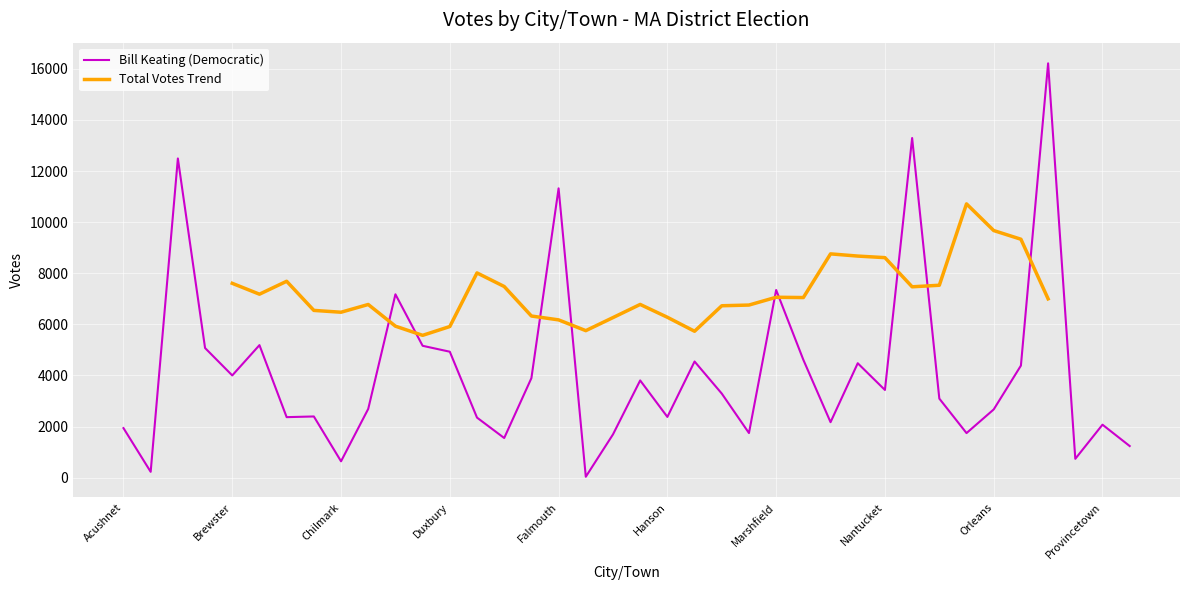

At which category does the chart reach its minimum across all series?

Gosnold